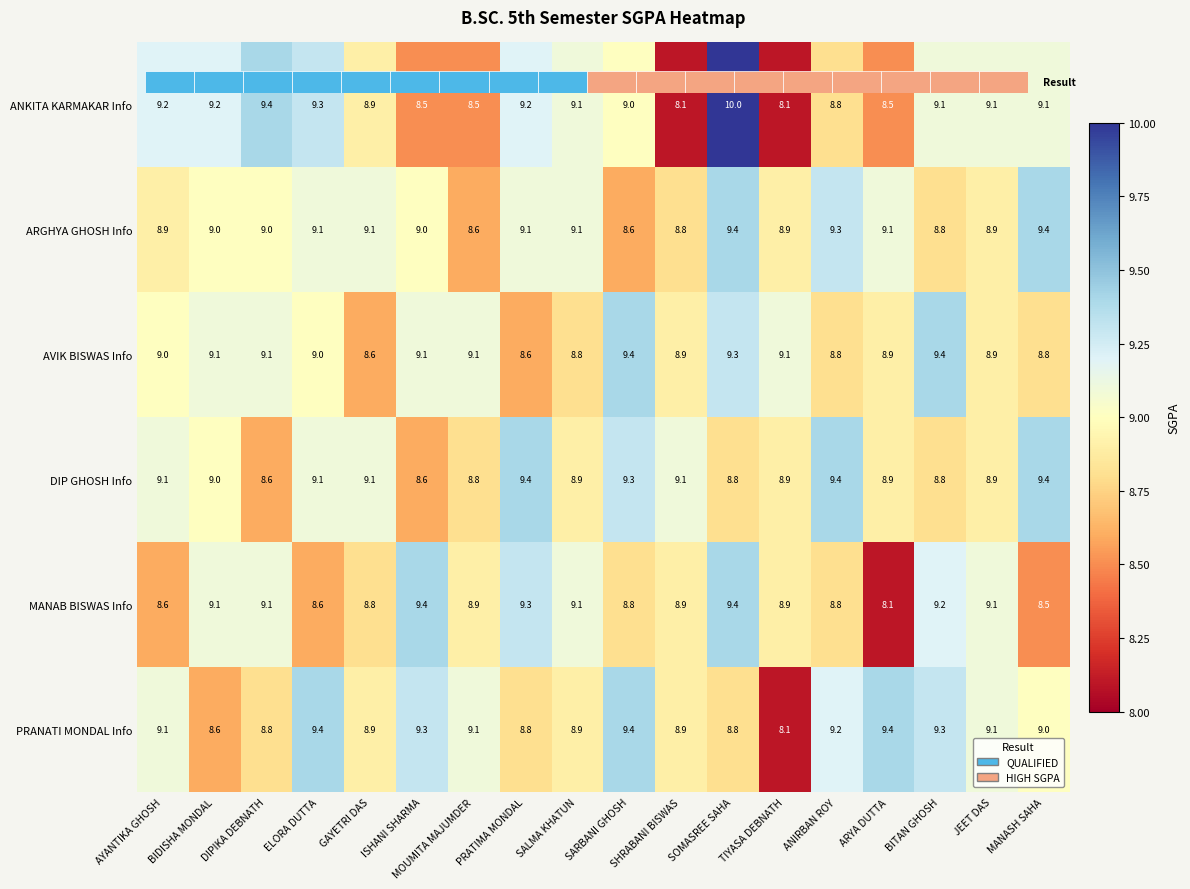

How many values in the DIP GHOSH Info series exceed 9?

8